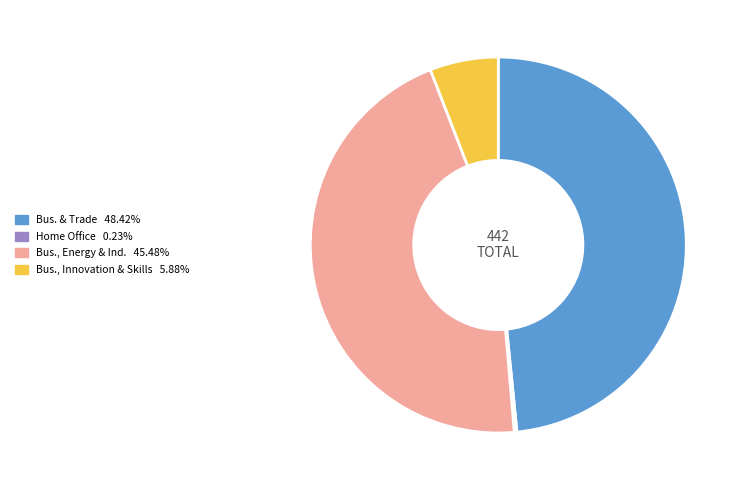

Is the sum of Bus., Innovation & Skills 5.88% and Bus., Energy & Ind. 45.48% greater than half?

Yes